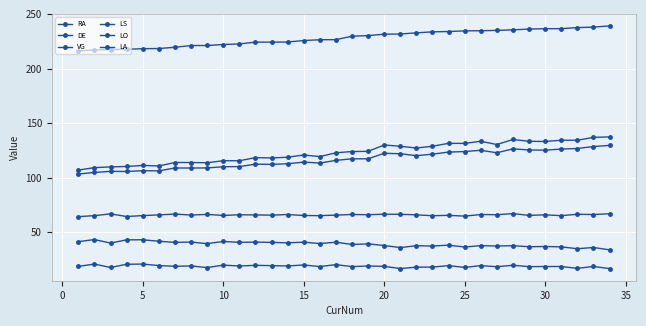

How many categories are shown in the chart?

34